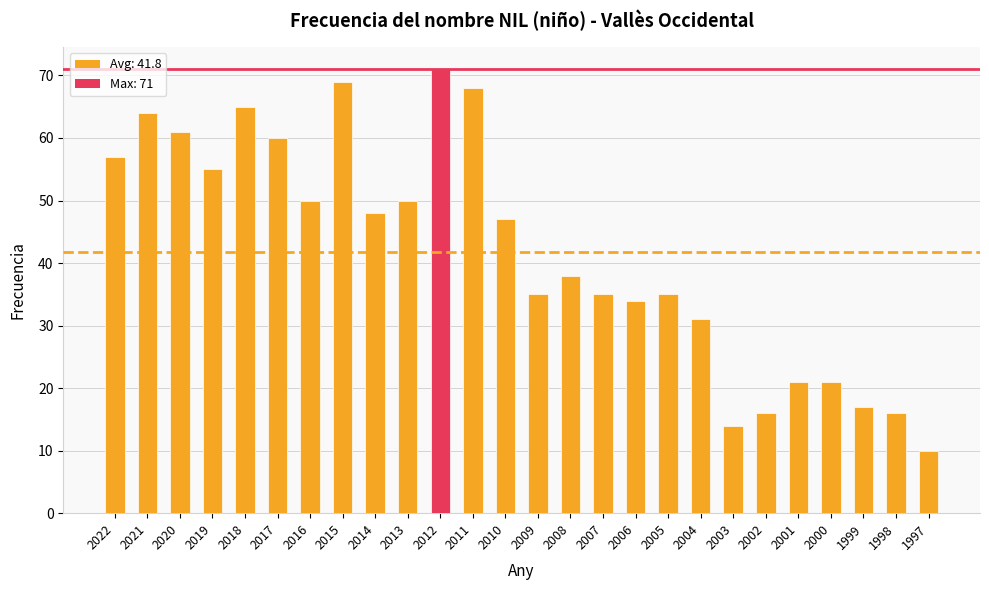

What is the change in value from 2016 to 2010?

-3